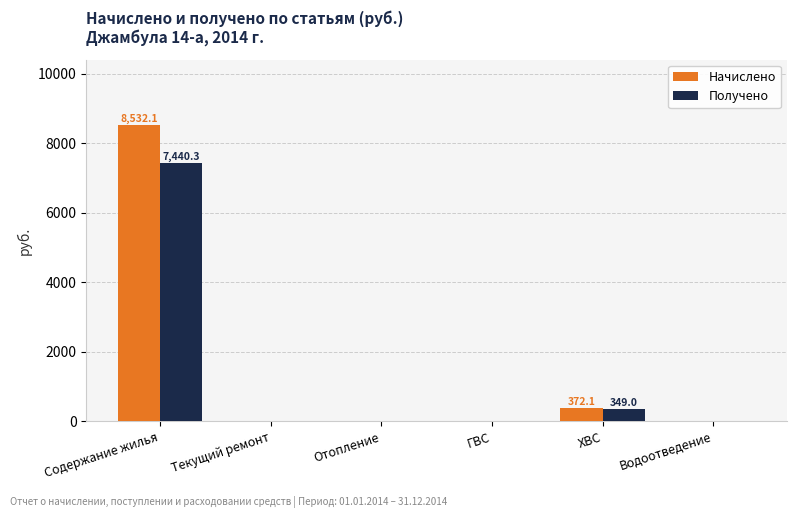

What value does the Получено series have at ХВС?

349.0